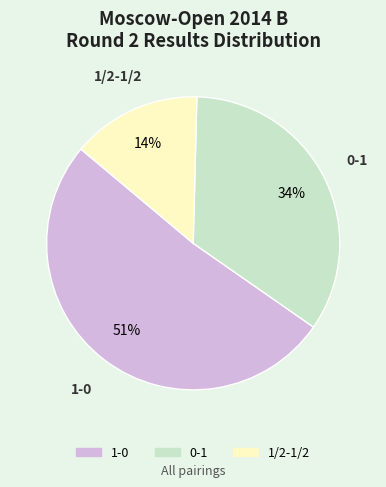

To the nearest percent, what is the difference between the 1/2-1/2 and 0-1 slice percentages?

20%